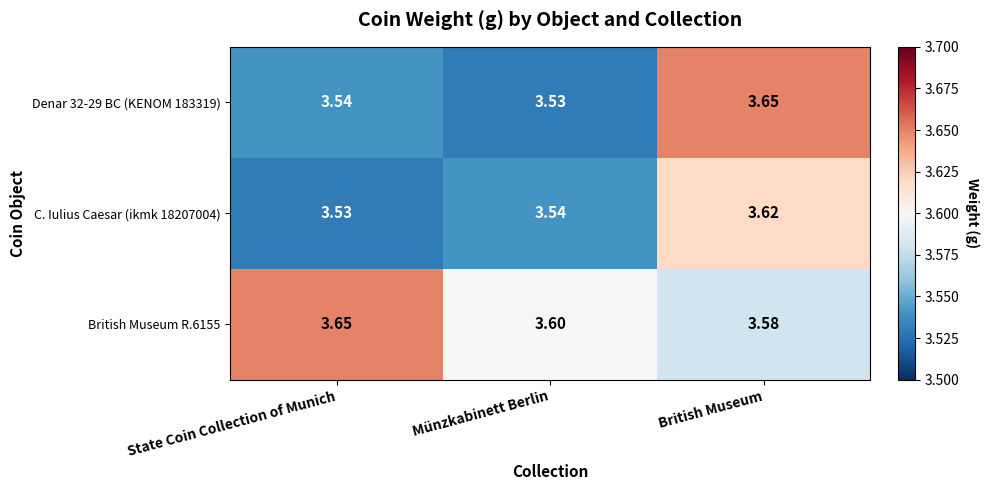

At which category is the sum across all series the highest?

British Museum